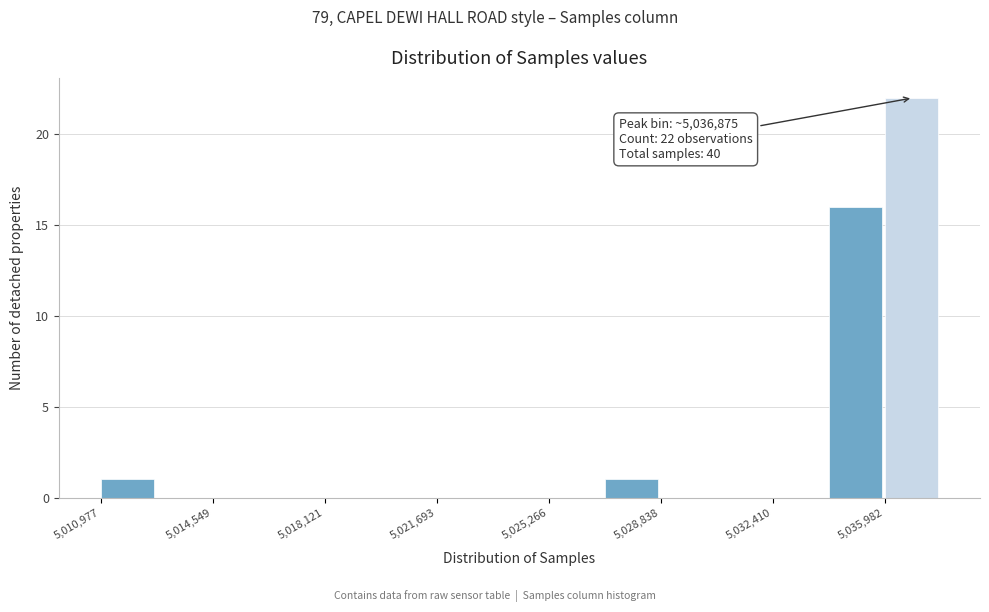

Read against the x-axis, roughly where is the centre of the tallest bar?

5037000